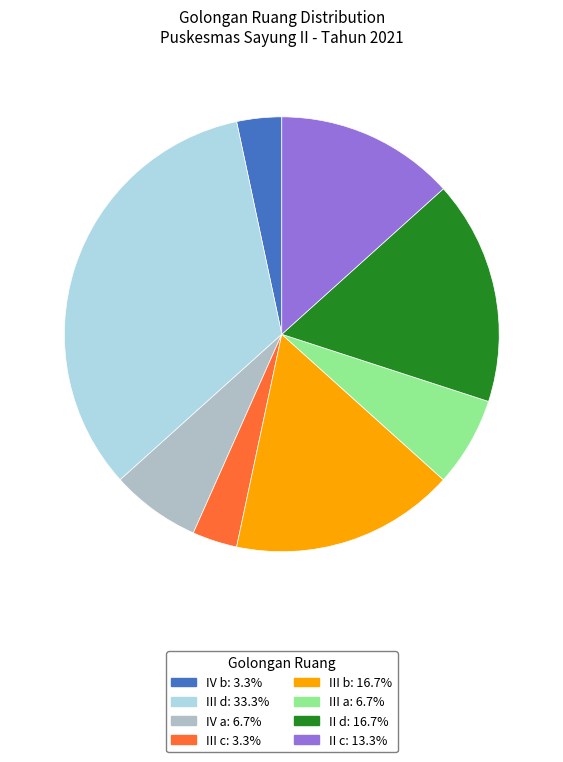

Is the sum of IV a and IV b greater than half?

No